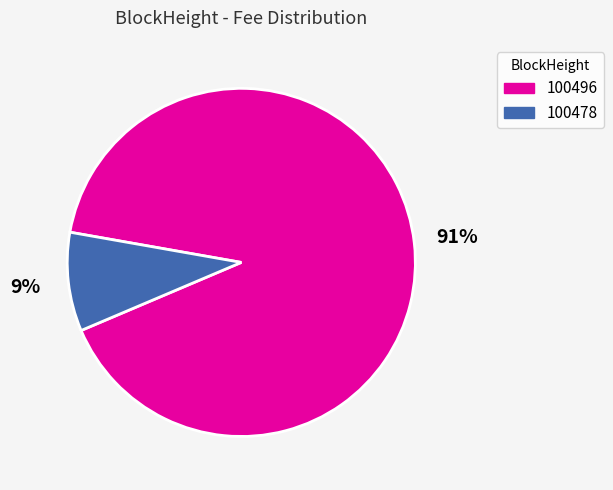

How many slices are in this pie chart?

2